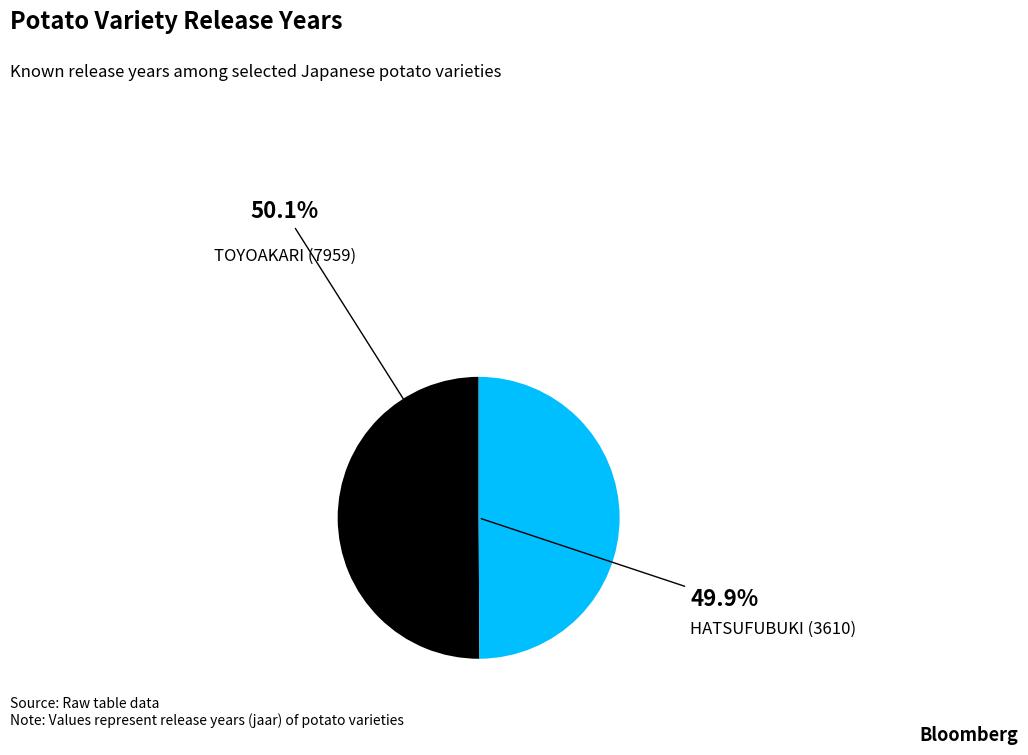

How many slices are in this pie chart?

2